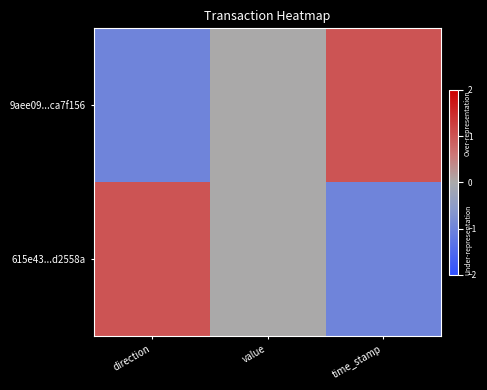

At which category does the chart reach its minimum across all series?

direction